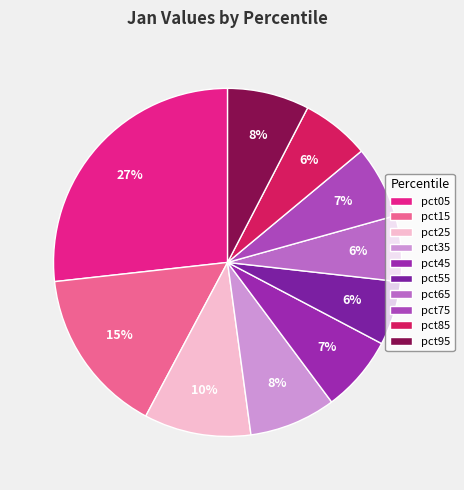

Count the number of slices in the pie.

10